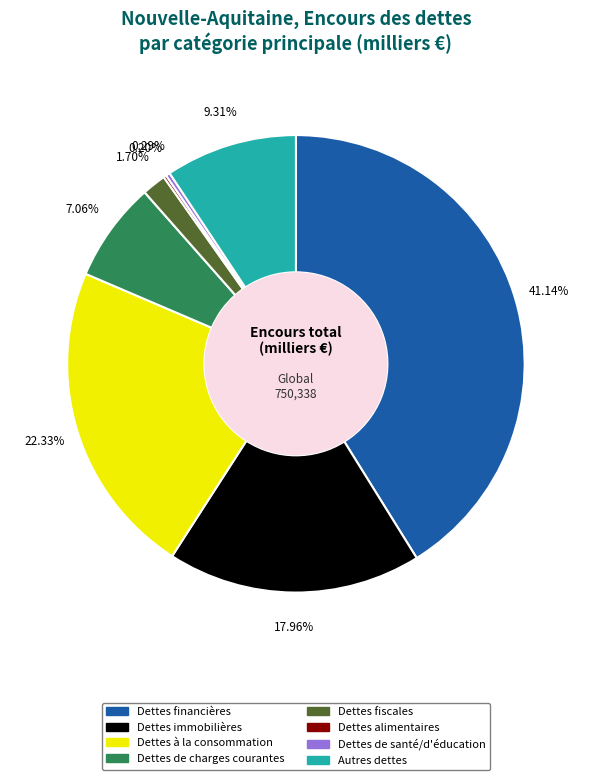

To the nearest percent, what is the difference between the largest and smallest slice percentages?

41%